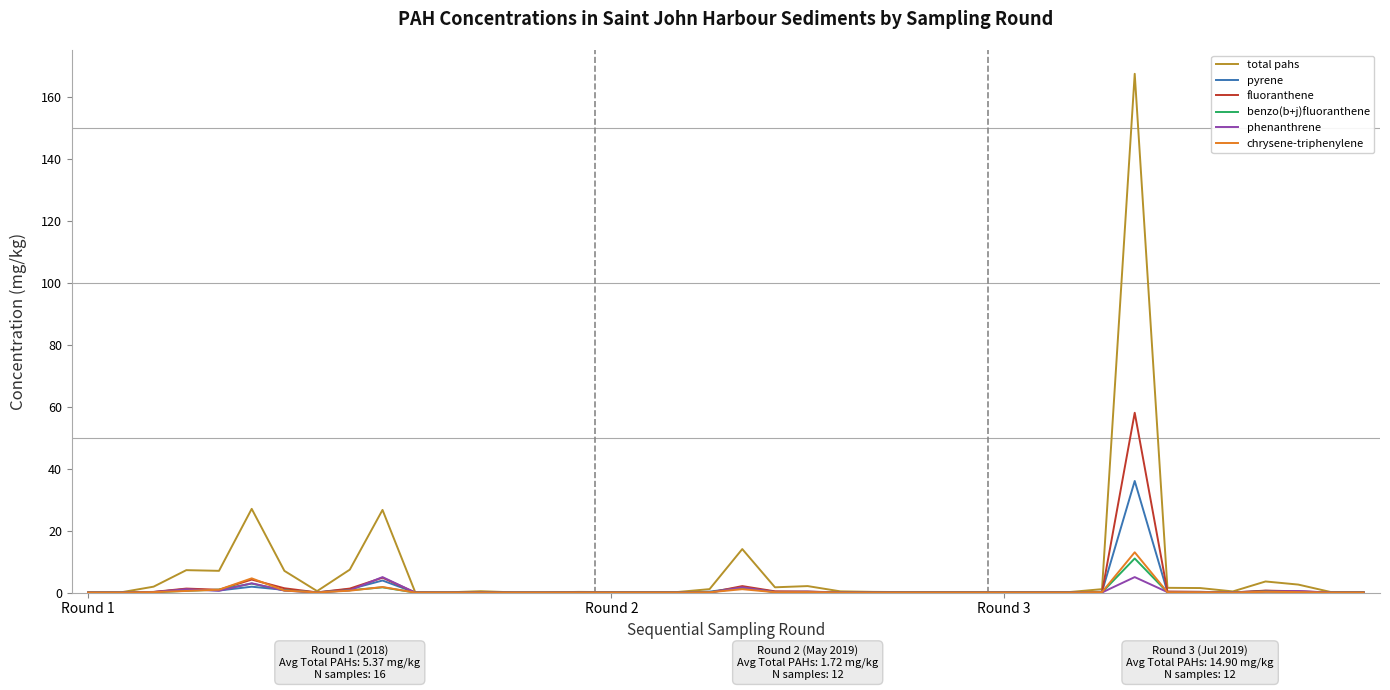

What is the maximum value shown in the chart?

167.3